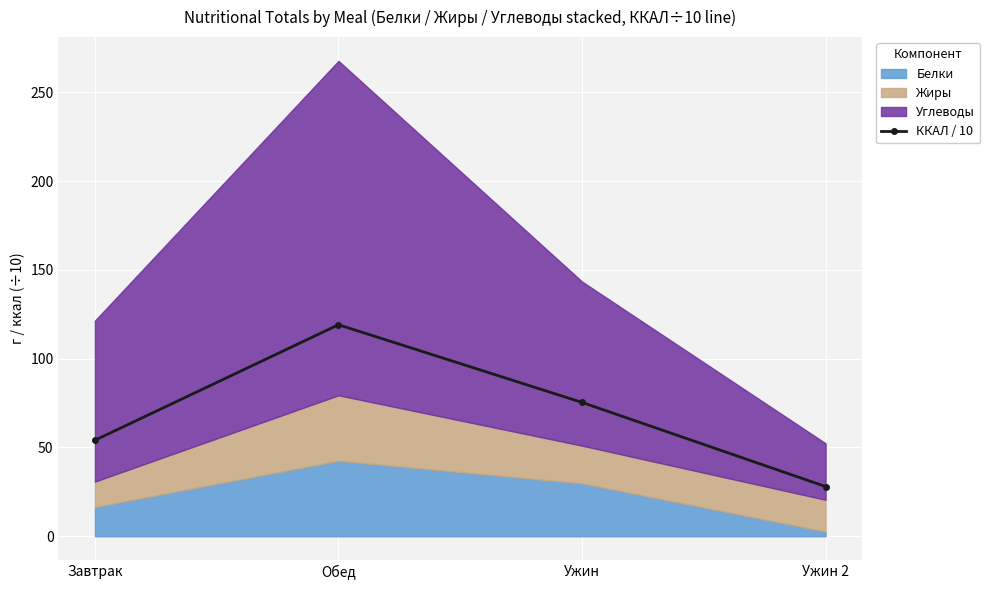

Which label corresponds to the smallest value in the chart?

Ужин 2